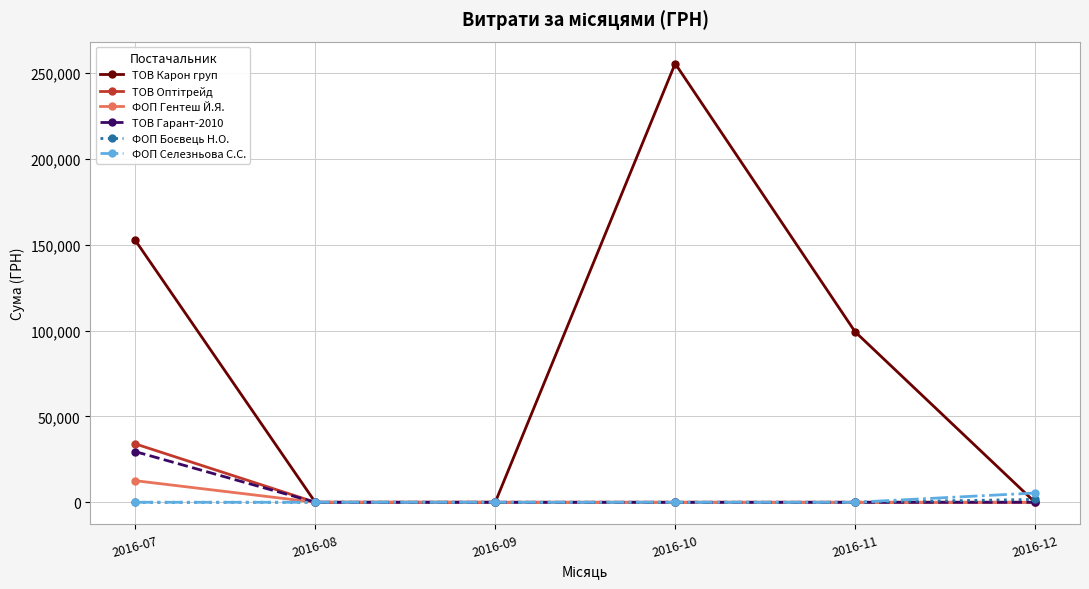

Which category has the highest value across all series?

2016-10